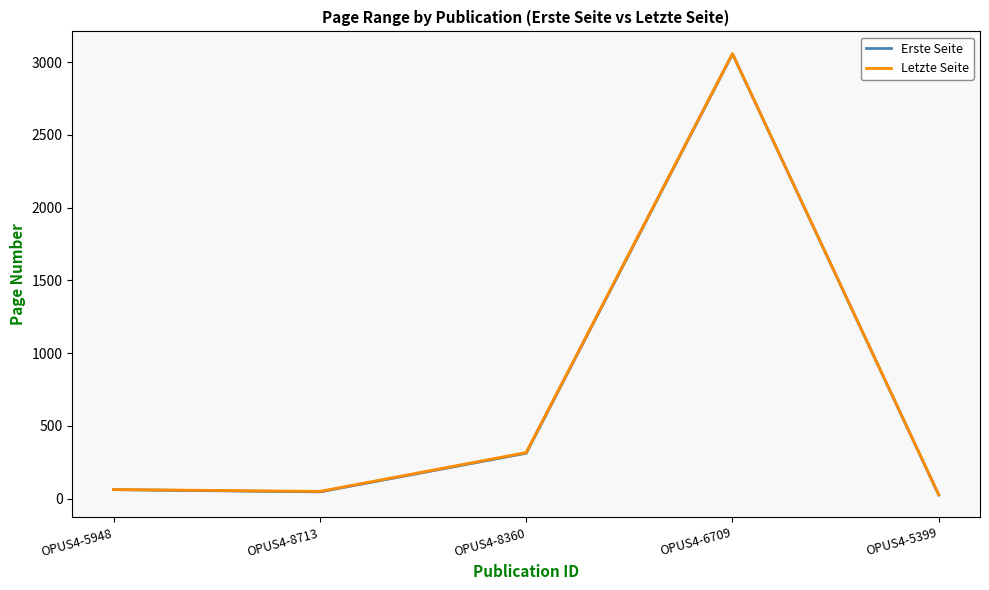

Rank the series by their average value, from lowest to highest.

Erste Seite, Letzte Seite